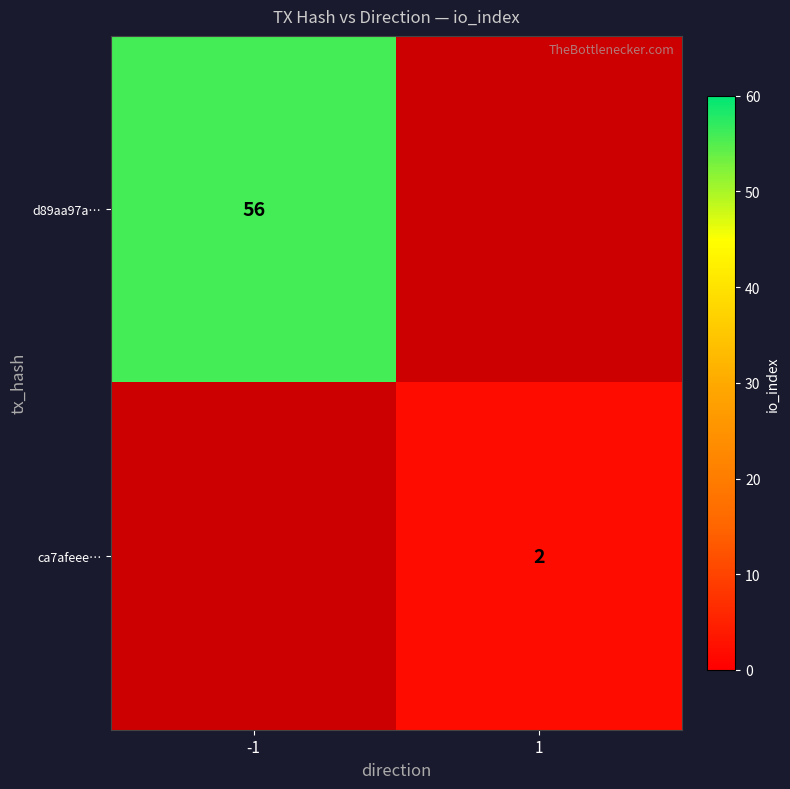

The value of d89aa97a… at -1 is 56. True or false?

True